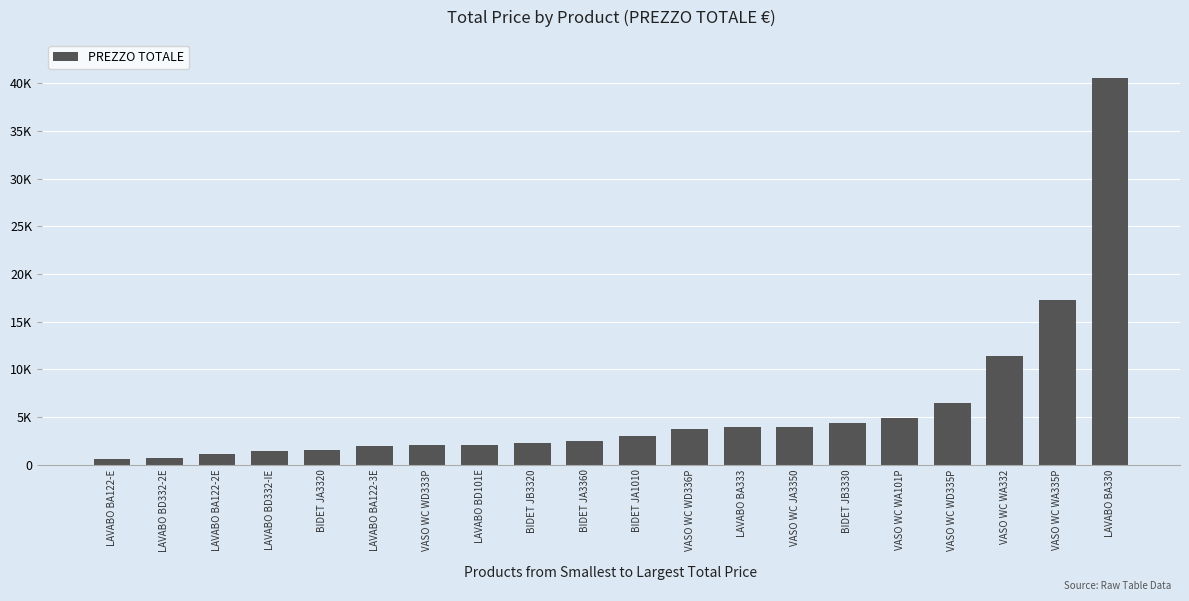

What is the label of the 18th bar from the left?

VASO WC WA332